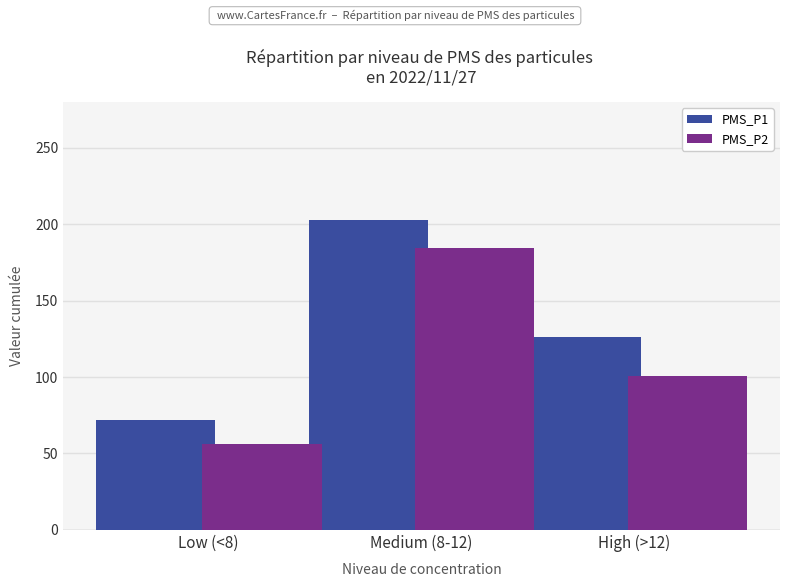

Are the bars grouped side by side (vs. stacked)?

Yes